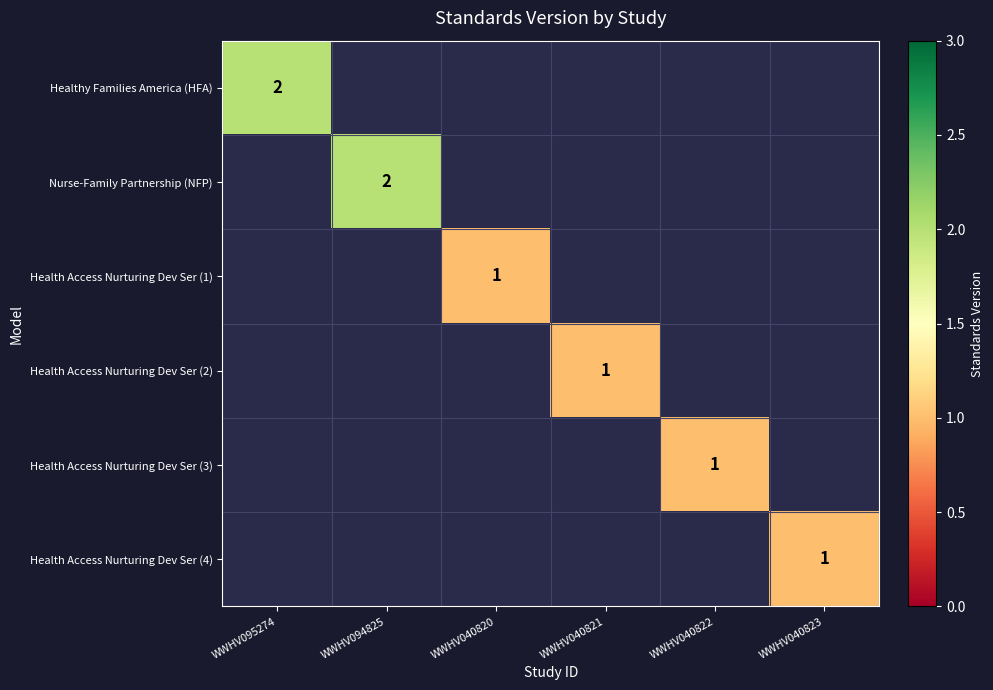

At which category does the chart reach its peak across all series?

WWHV095274